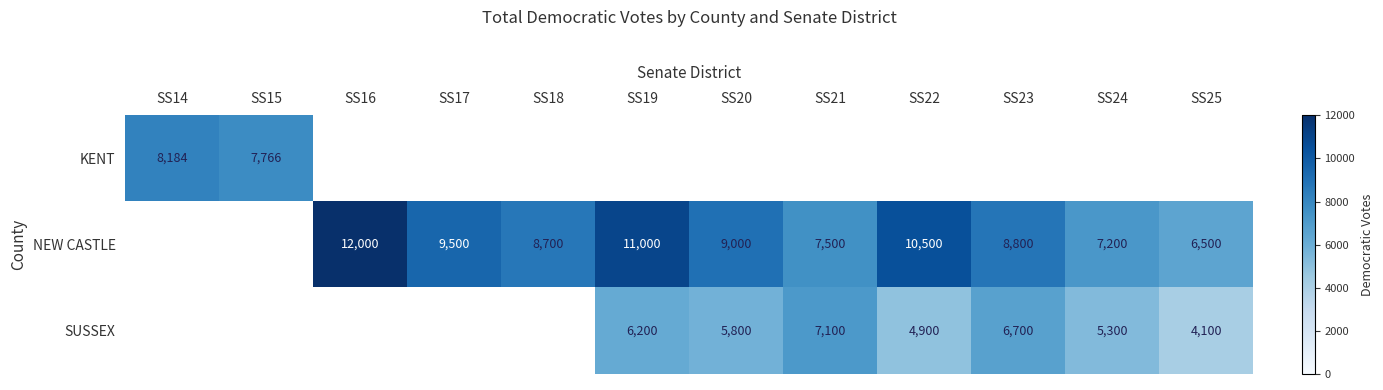

Is the value of KENT at SS15 greater than the value of SUSSEX at SS23?

Yes